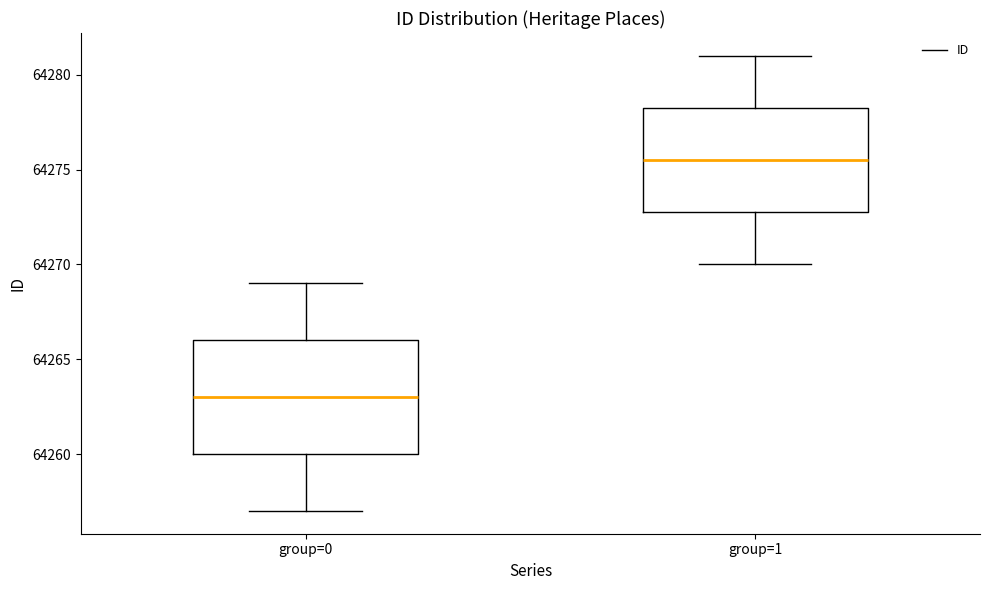

Reading left to right, transcribe this box plot: for each box, give where its median line is, the range the box spans, and where its two whiskers end, as read against the y-axis. The values are not printed on the chart, so give them approximately, as read against the axis.

group=0: median 64263.0, box 64260.0 to 64266.0, whiskers 64257.0 to 64269.0
group=1: median 64275.5, box 64273.0 to 64278.5, whiskers 64270.0 to 64281.0